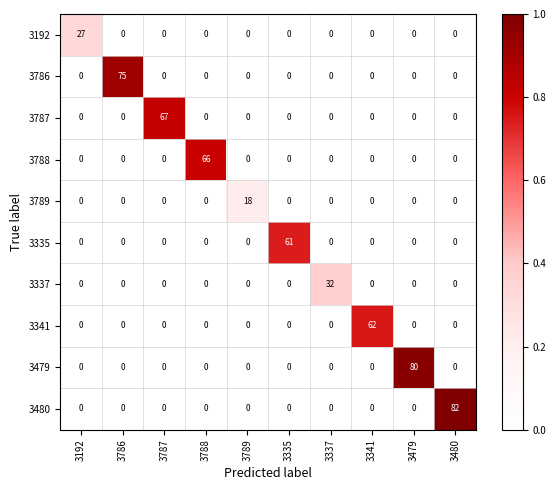

The value of 3787 at 3341 is 0. True or false?

True